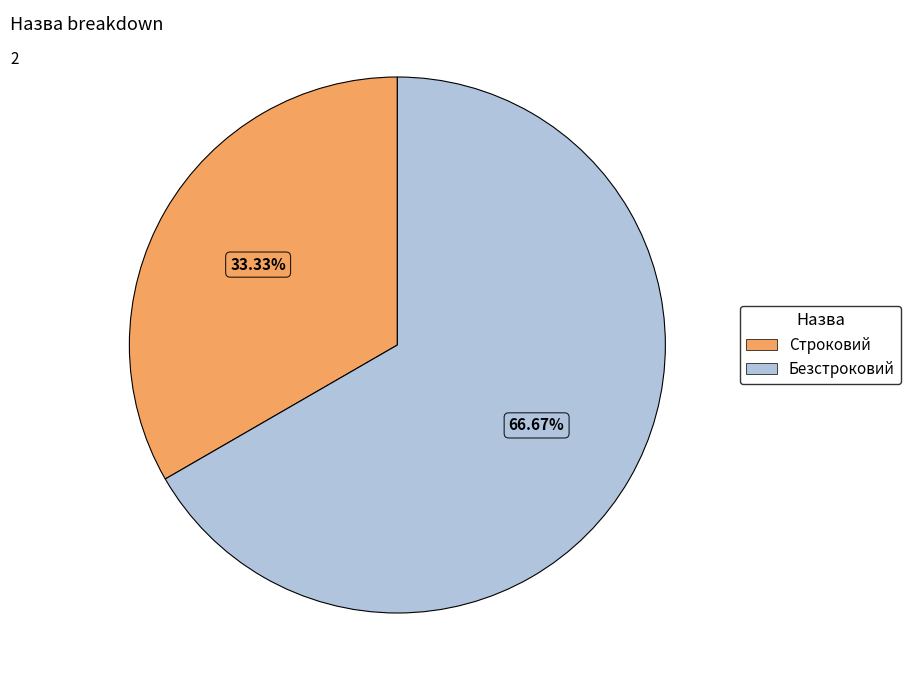

True or false: Безстроковий accounts for 74% of the total.

False